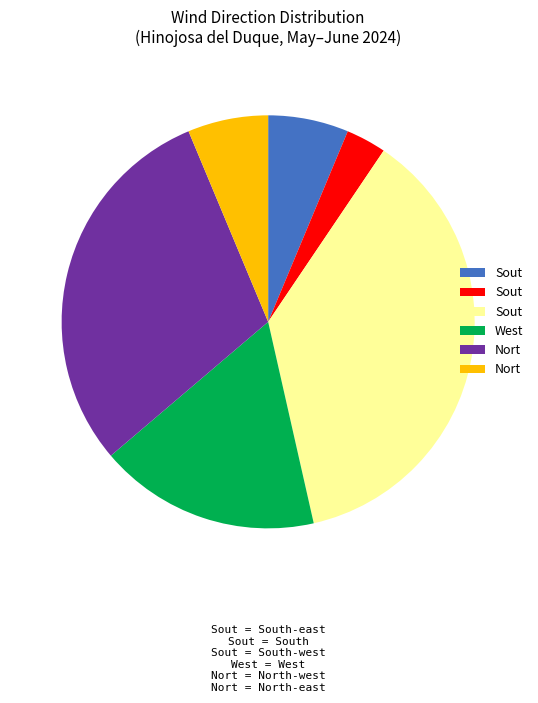

Is there a majority slice in this chart?

No